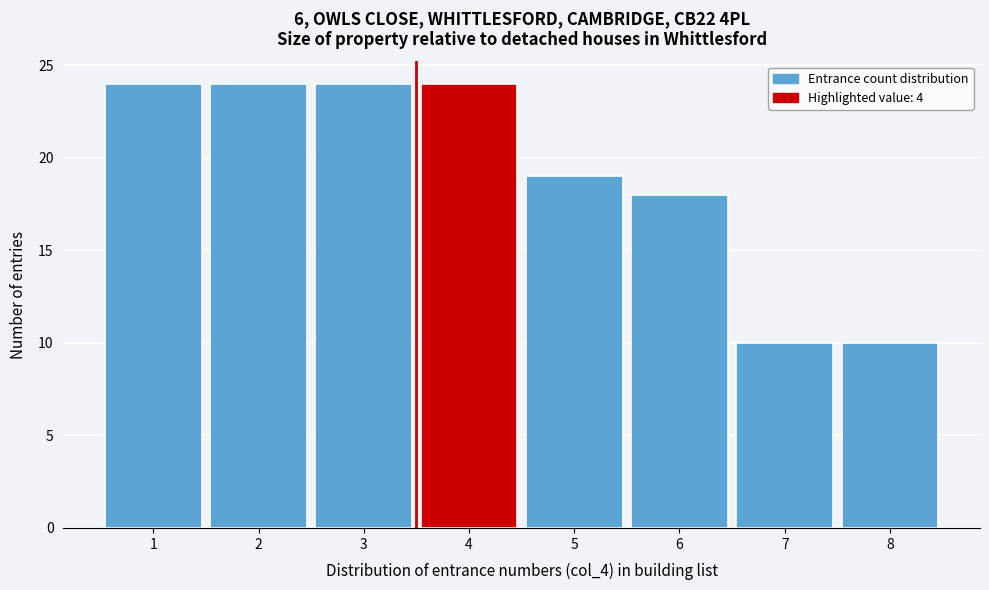

Reading left to right, extract all data points from this chart.

1=24	2=24	3=24	4=24	5=19	6=18	7=10	8=10